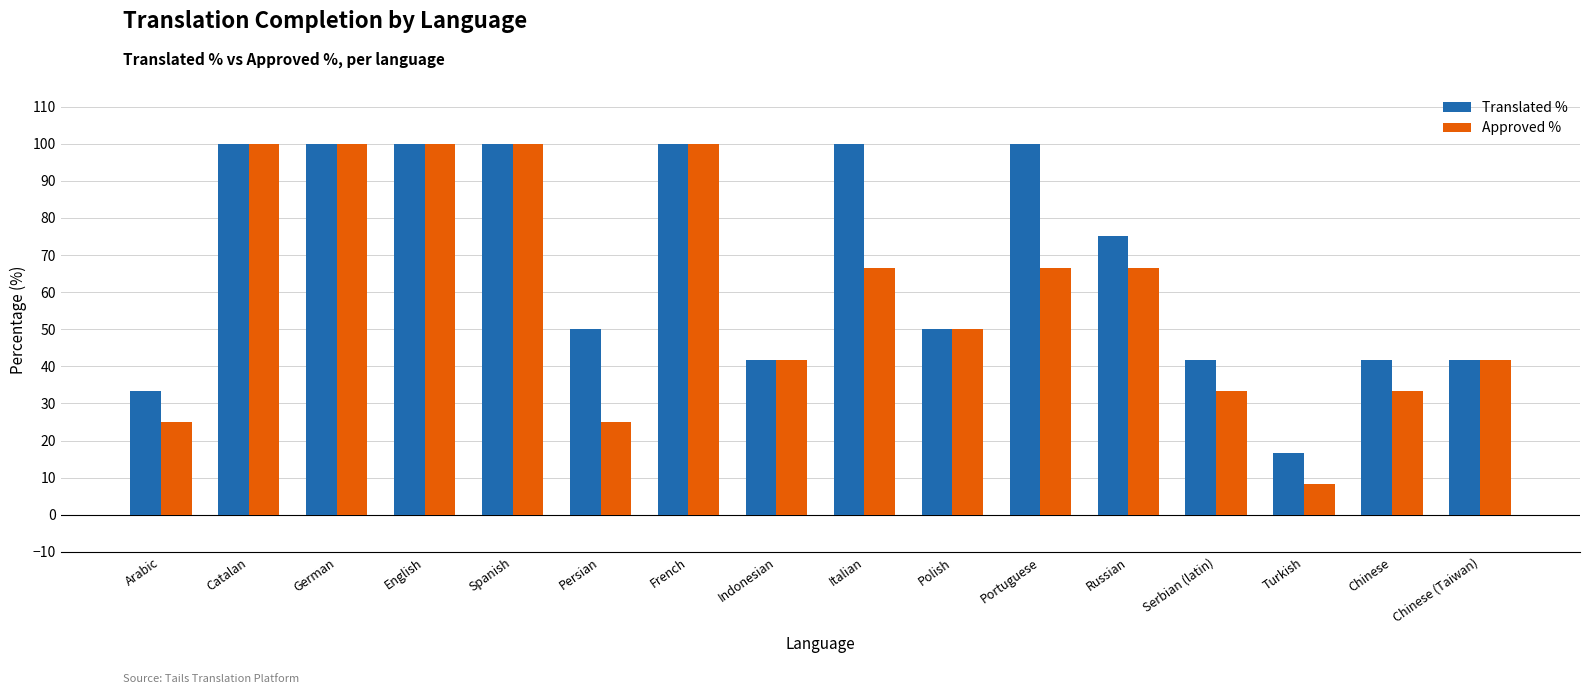

What is the value of the Translated % bar at the 12th from the left?

75.0